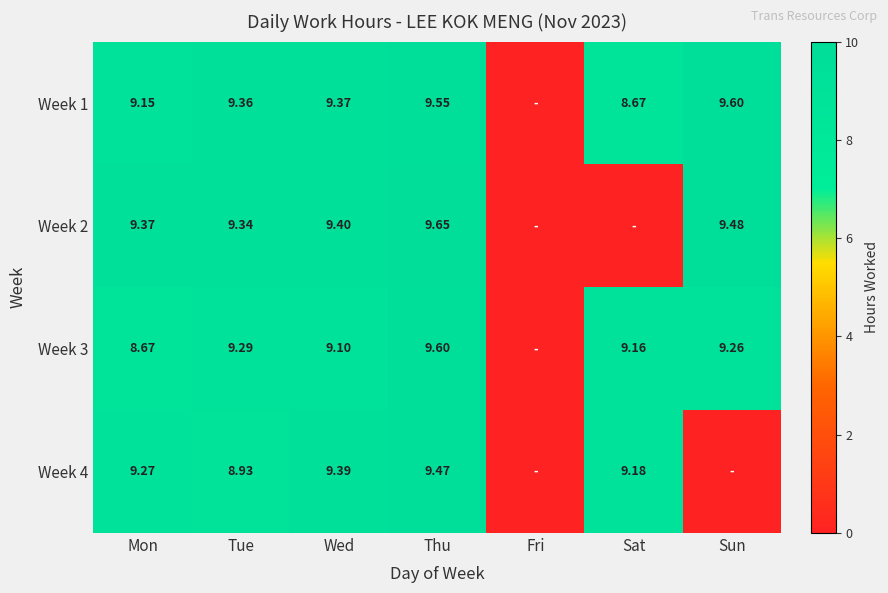

At how many categories does at least one series exceed 8?

6